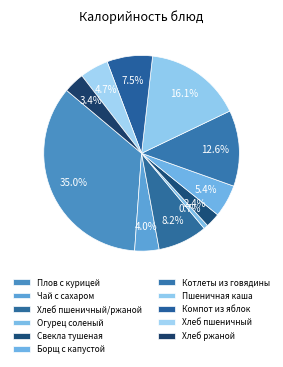

Is it true that Компот из яблок is 14% of the pie?

False